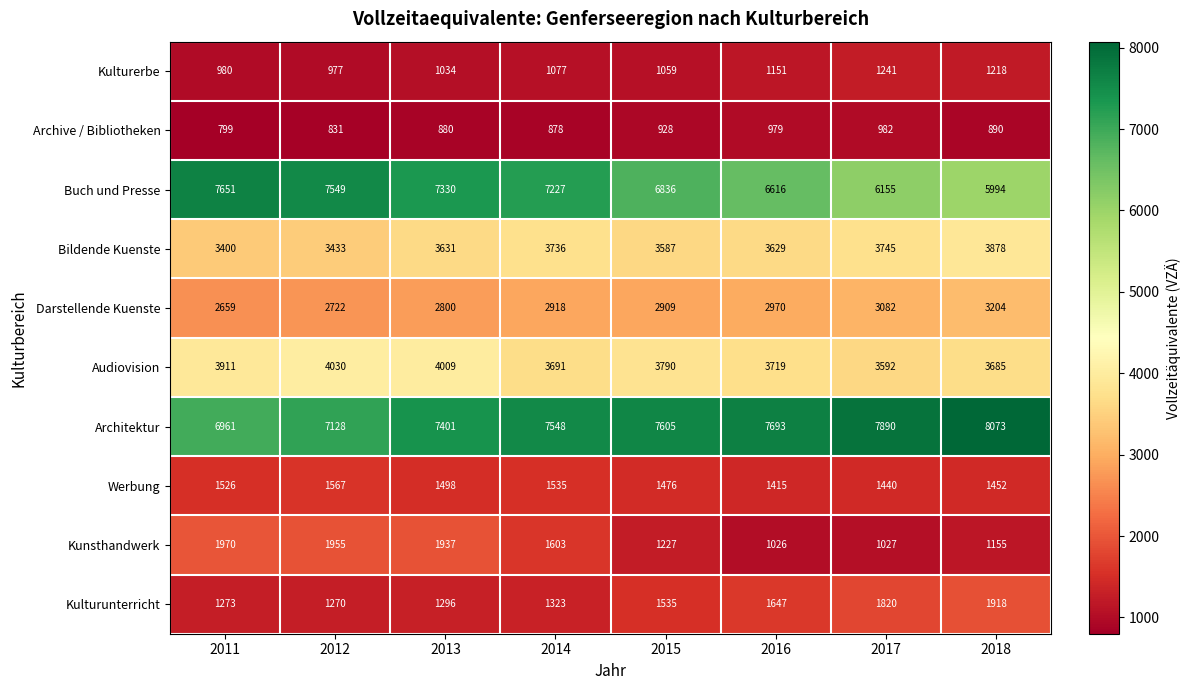

Is the value of Buch und Presse at 2015 greater than the value of Werbung at 2013?

Yes